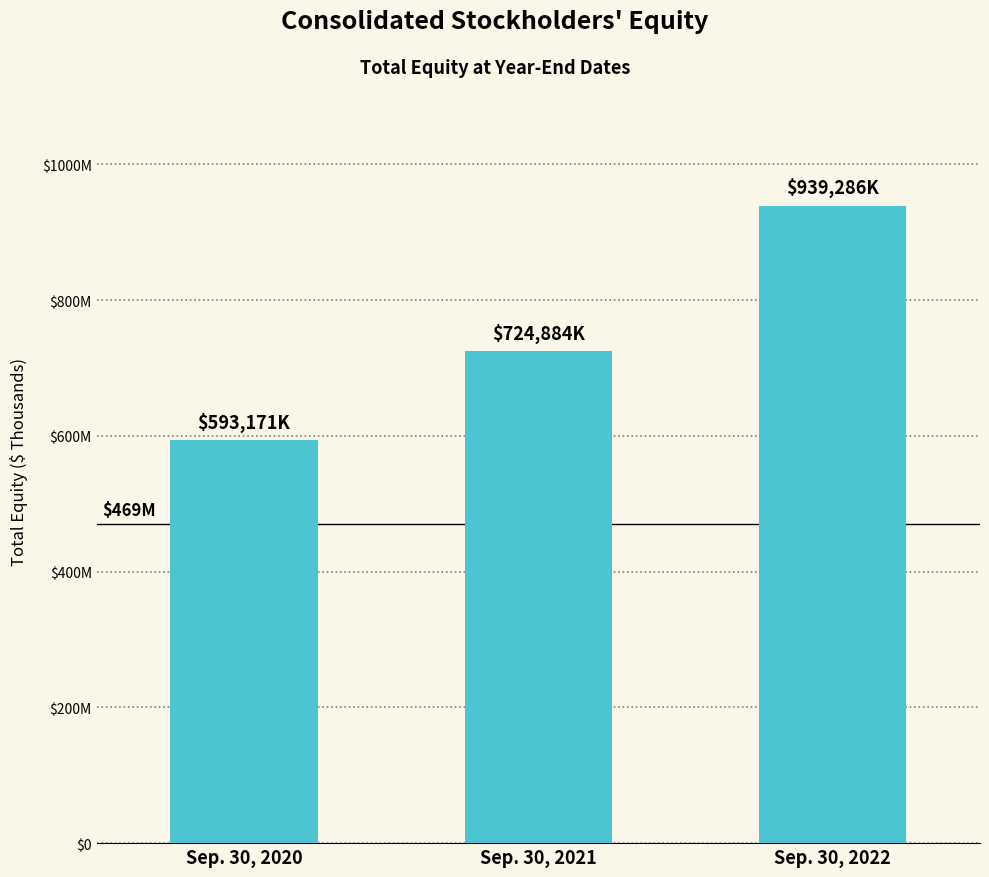

Rank the categories by value from lowest to highest.

Sep. 30, 2020, Sep. 30, 2021, Sep. 30, 2022